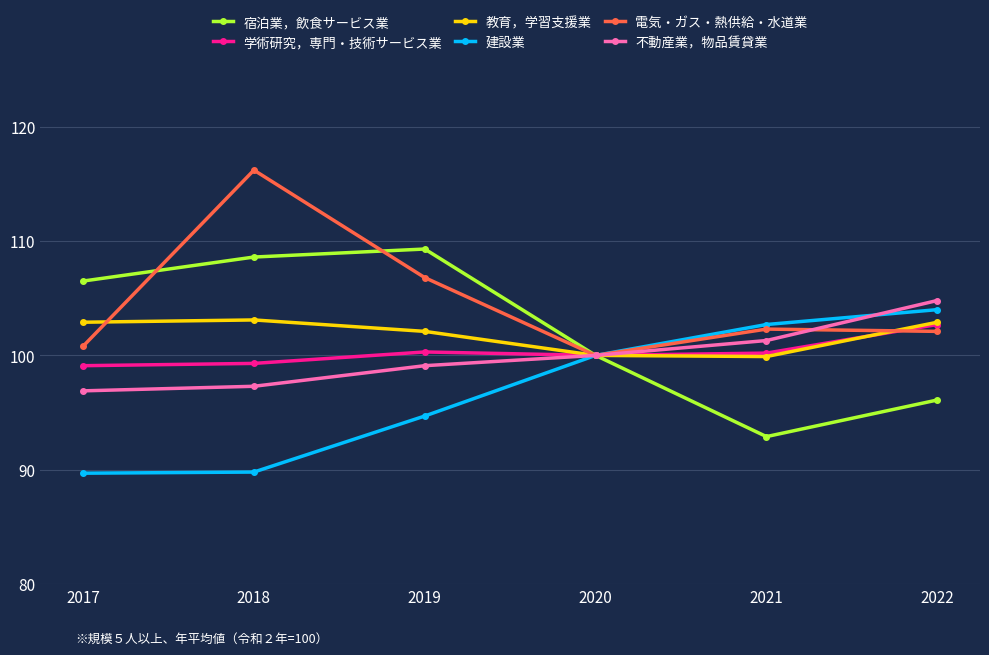

What is the difference between the highest and lowest values at 2019?

14.6